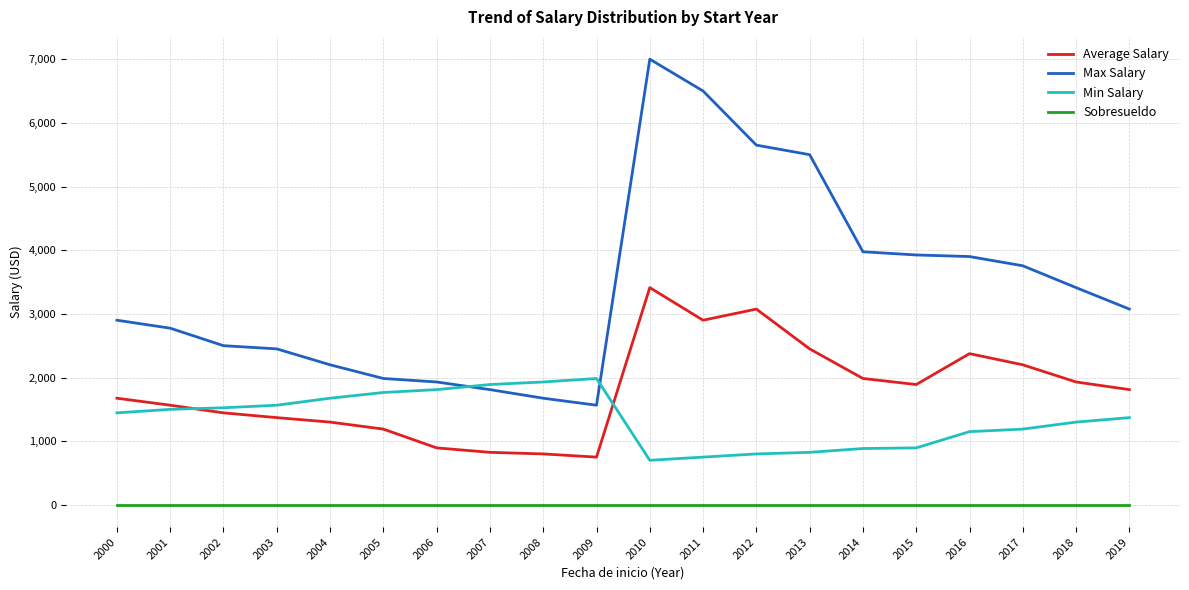

Count the number of categories in the chart.

20